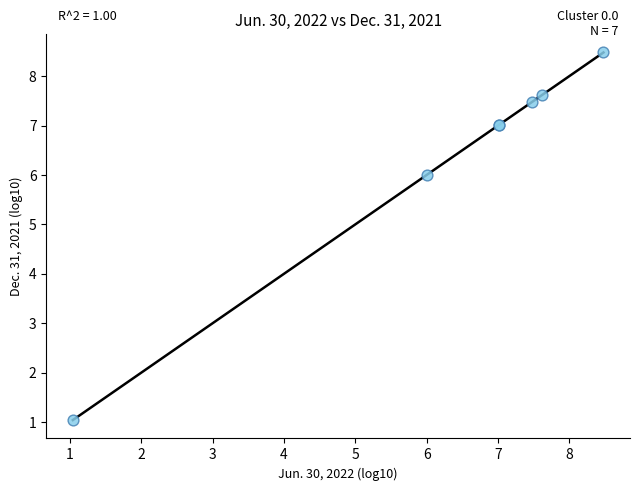

What Y value in the scatter plot is closest to 4?

6.0